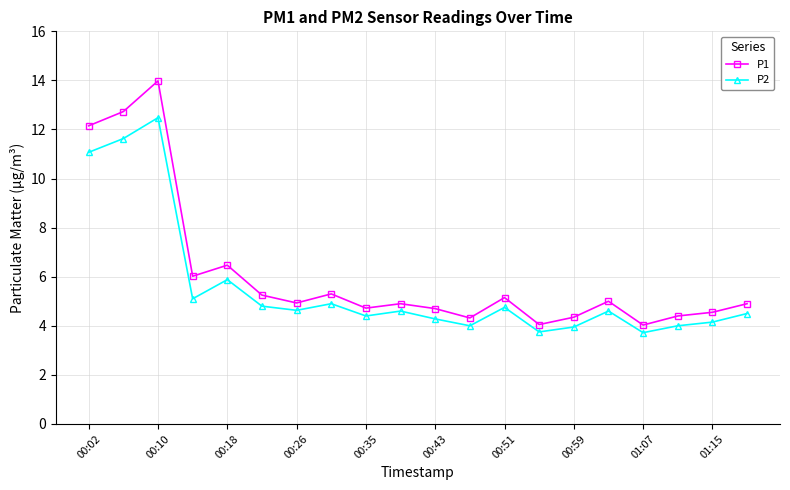

How many lines are shown in the chart?

2